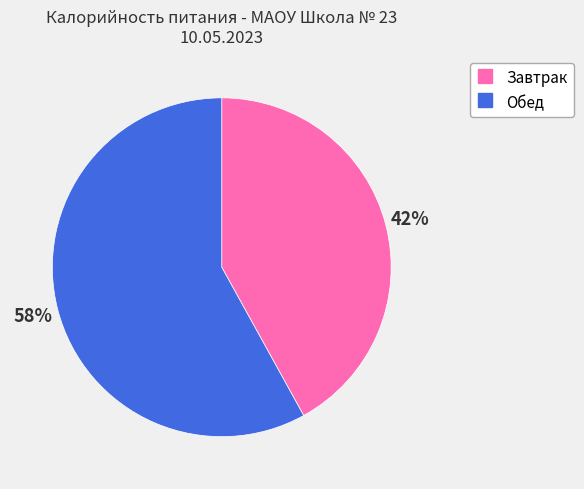

What percentage is the Завтрак slice, to the nearest percent?

42%